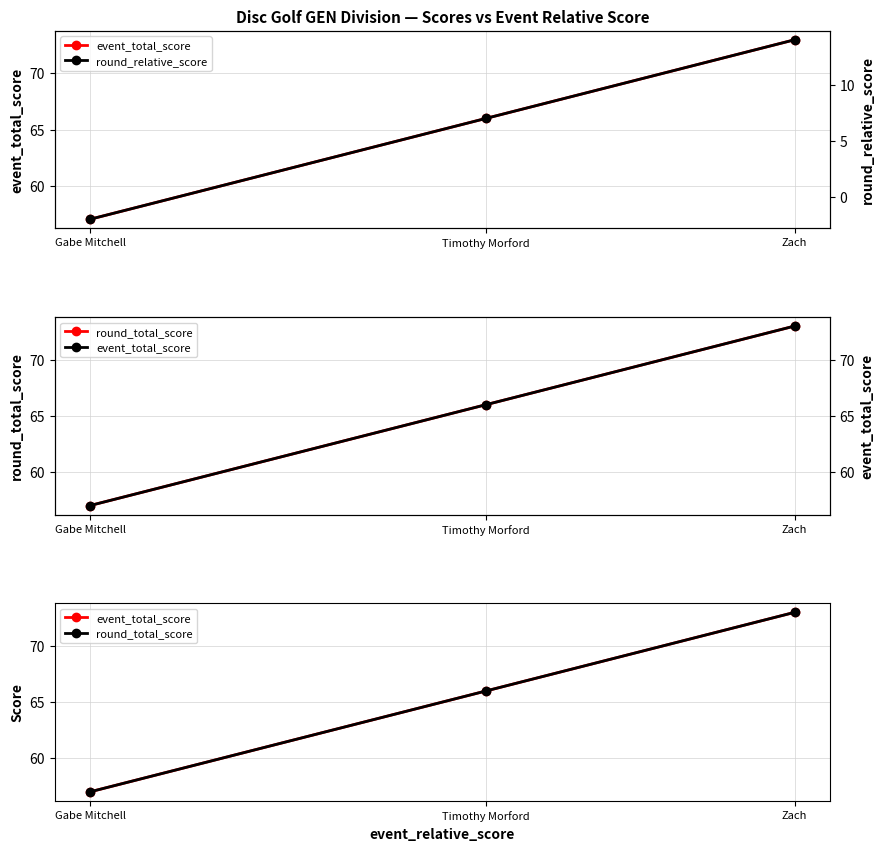

What is the total value across all series at Zach?

160